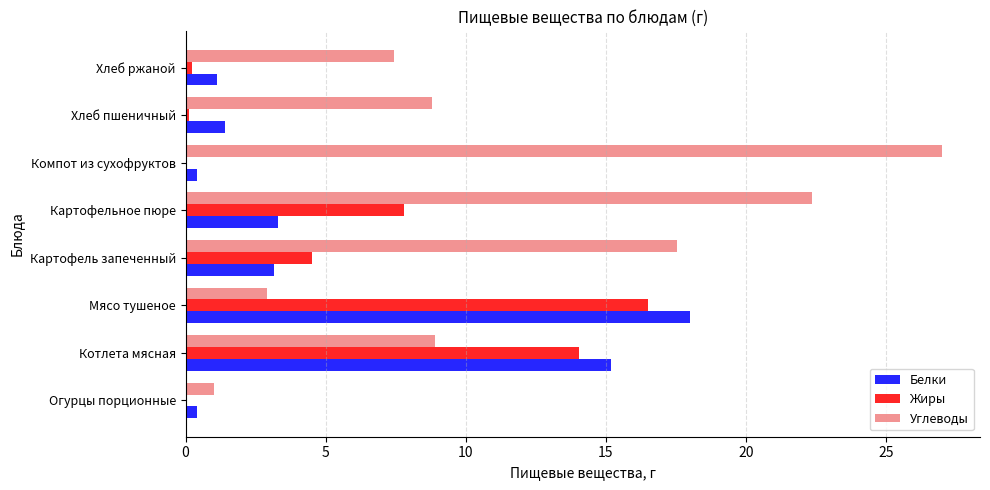

What is the sum of all Белки values?

43.0